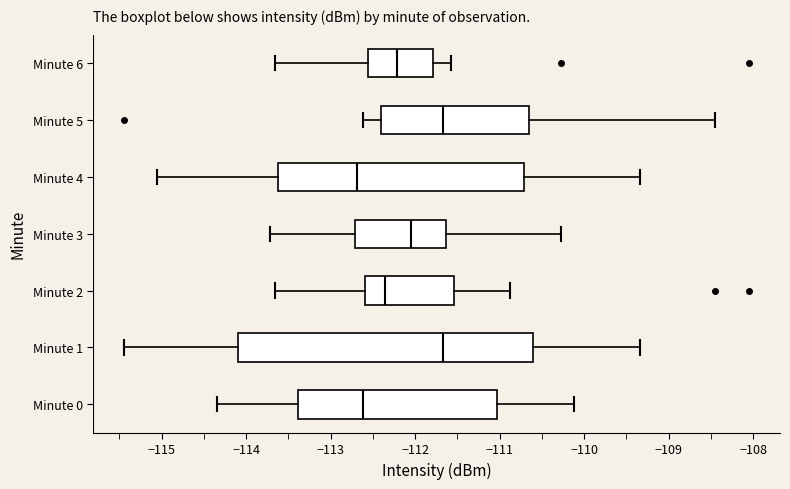

Where is the right edge of the box for Minute 1 on the x-axis? The values are not printed on the chart, so give them approximately, as read against the axis.

-110.6